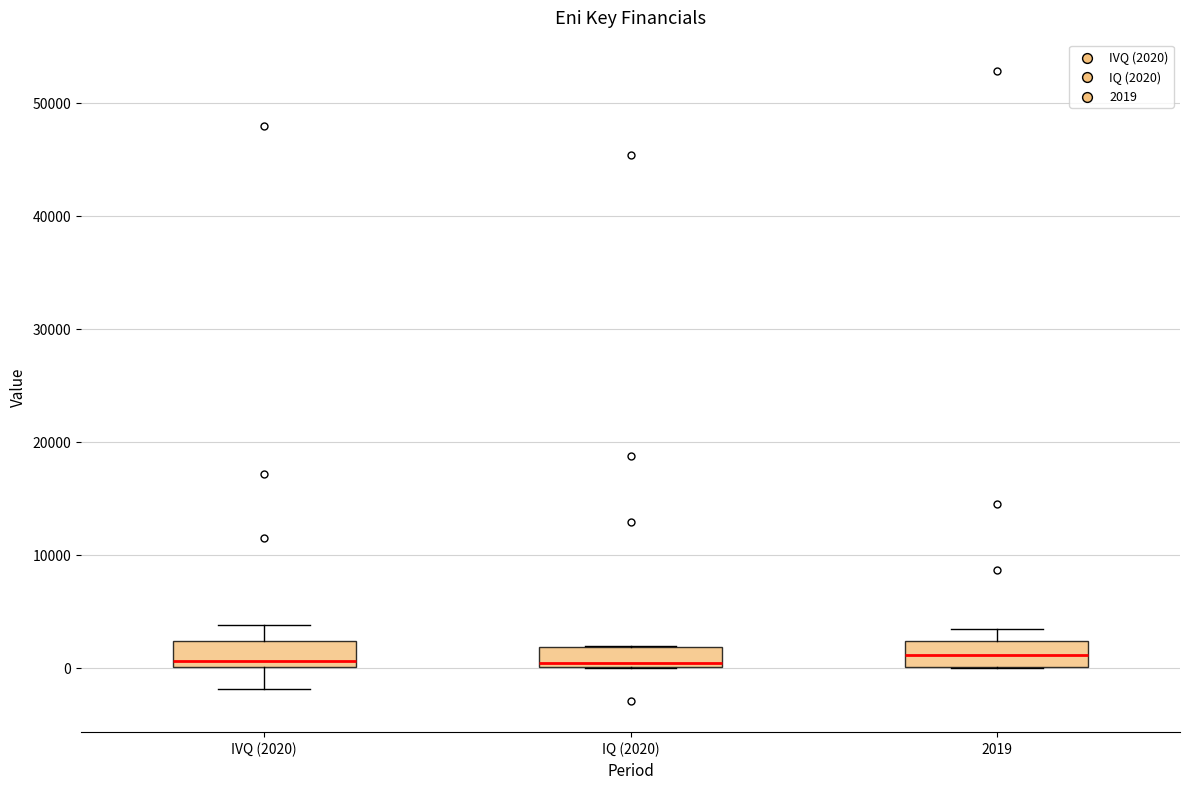

Reading left to right, transcribe this box plot: for each box, give where its median line is, the range the box spans, and where its two whiskers end, as read against the y-axis. The values are not printed on the chart, so give them approximately, as read against the axis.

IVQ (2020): median 1000, box 0 to 2000, whiskers -2000 to 4000
IQ (2020): median 0 (just above the box's lower edge), box 0 to 2000, whiskers 0 to 2000
2019: median 1000, box 0 to 2000, whiskers 0 to 3000